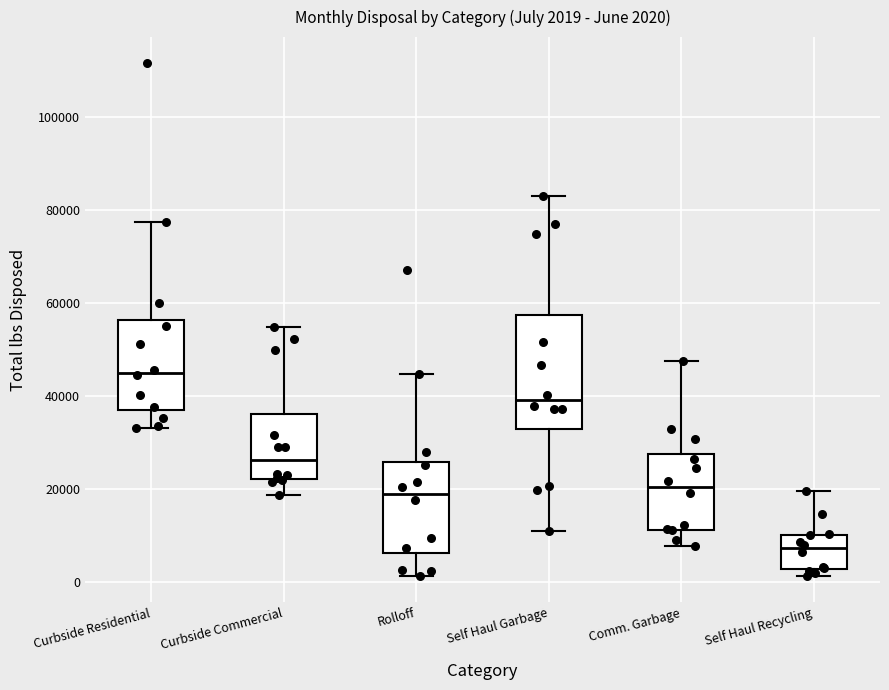

Comparing the boxes themselves (not the whiskers), which one is the tallest?

Self Haul Garbage